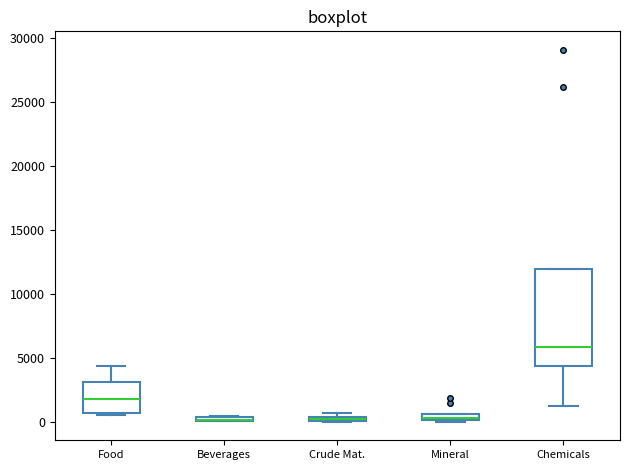

Where does the upper whisker of the box for Food end on the y-axis? The values are not printed on the chart, so give them approximately, as read against the axis.

4500